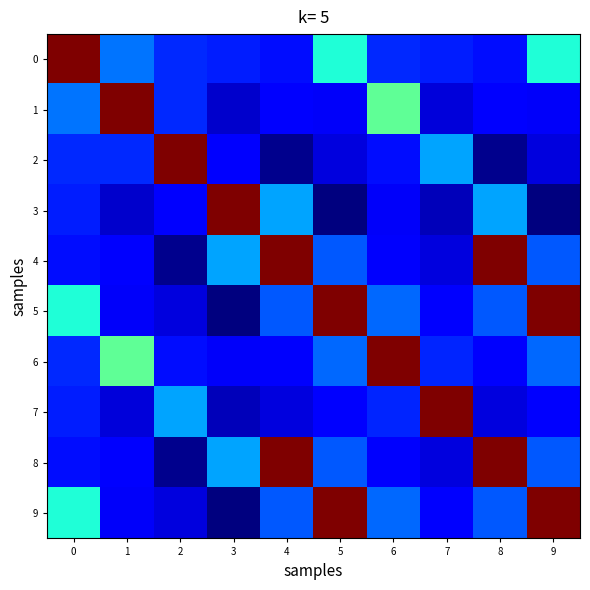

At how many categories does at least one series exceed 0?

10